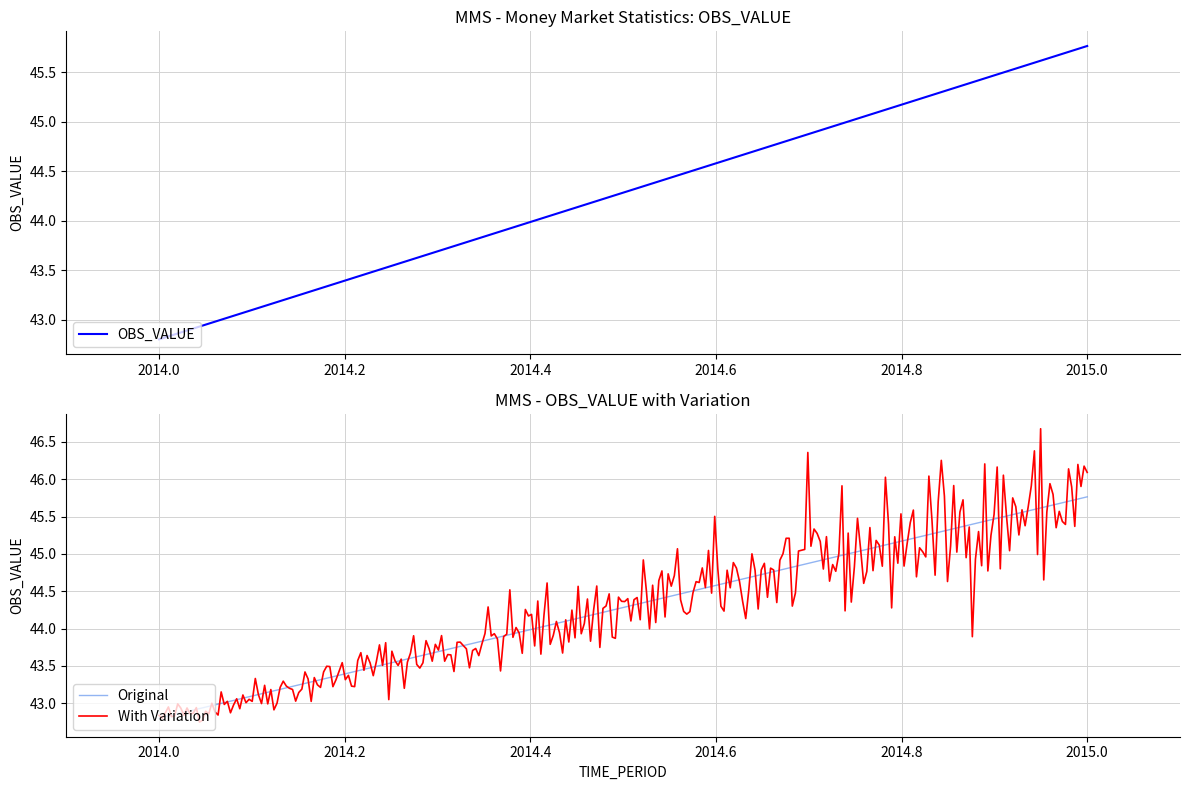

Reading right to left, list all the values displayed in this chart.

45.8	42.8